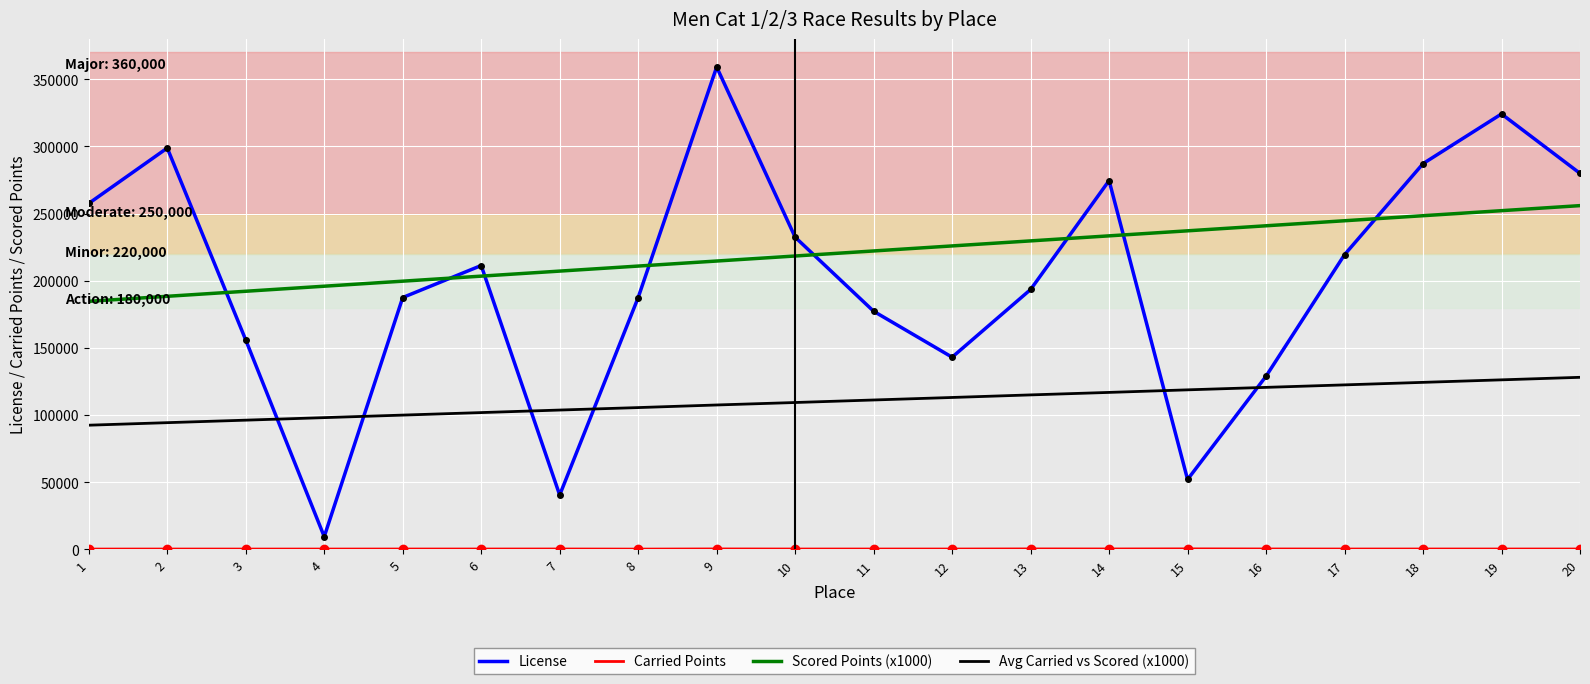

Which series has the largest range (max minus min)?

License